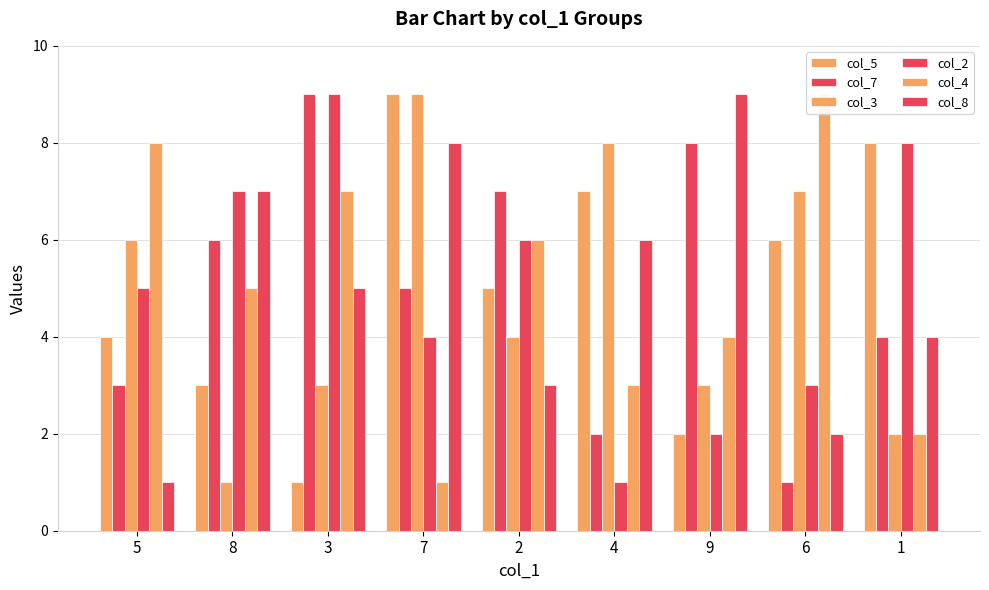

What is the difference between the maximum and minimum values in the col_7 series?

8